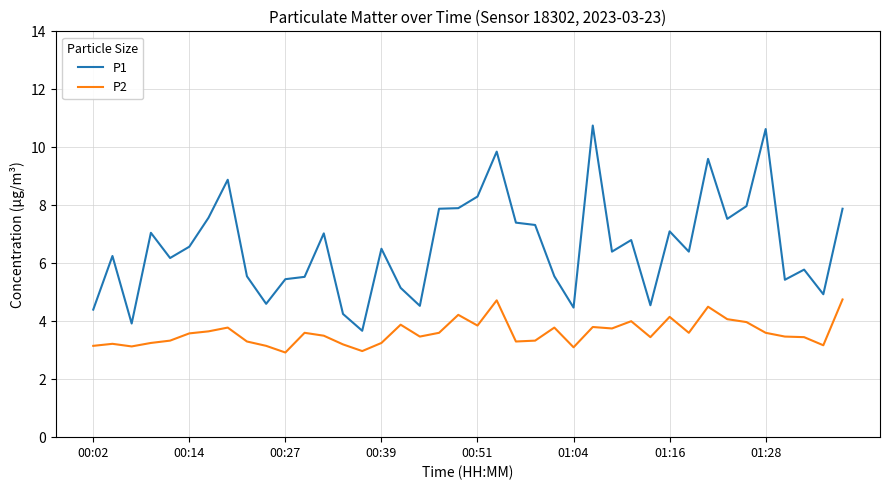

List the series in order of their peak value, highest first.

P1, P2